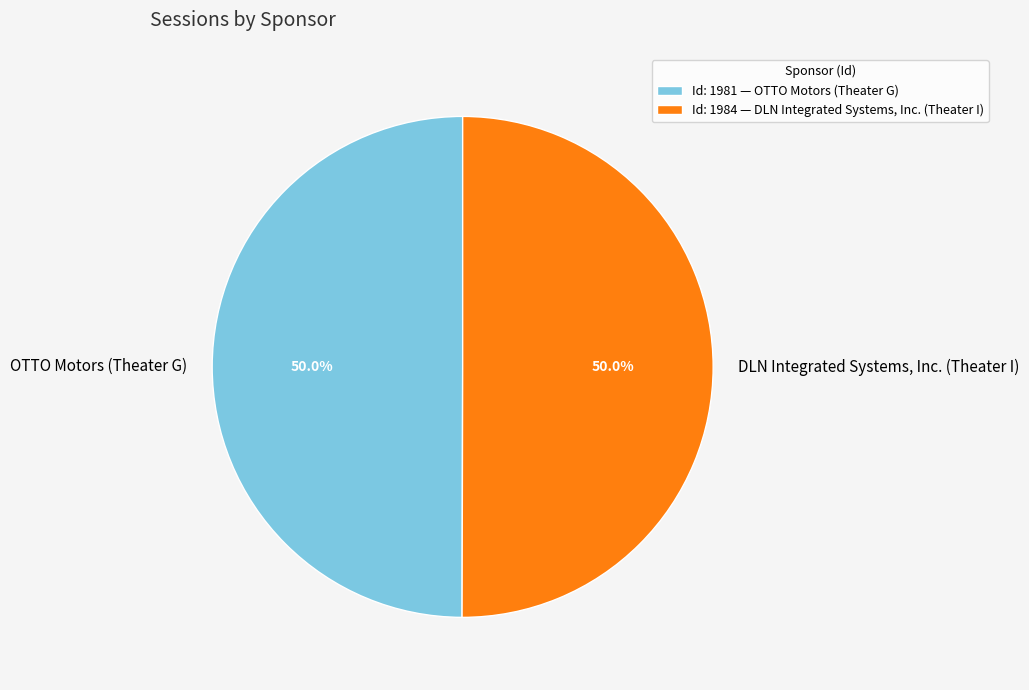

What is the total percentage of OTTO Motors (Theater G) and DLN Integrated Systems, Inc. (Theater I)?

100.0%